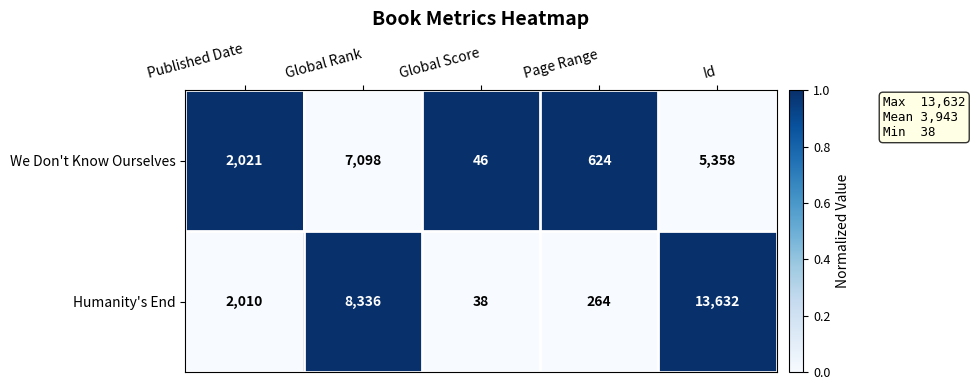

The value of Humanity's End at Global Rank is 3430. True or false?

False